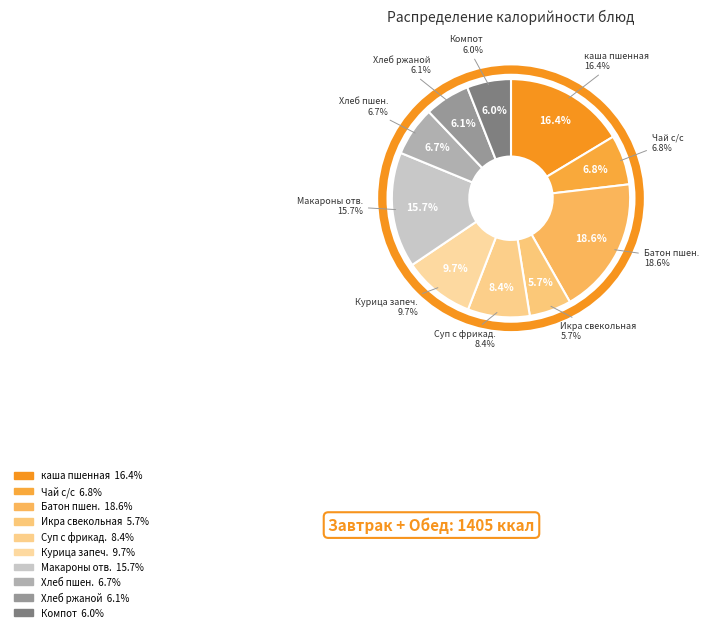

What is the change in value from Макароны отварные to Хлеб пшеничный (высший с.)?

-126